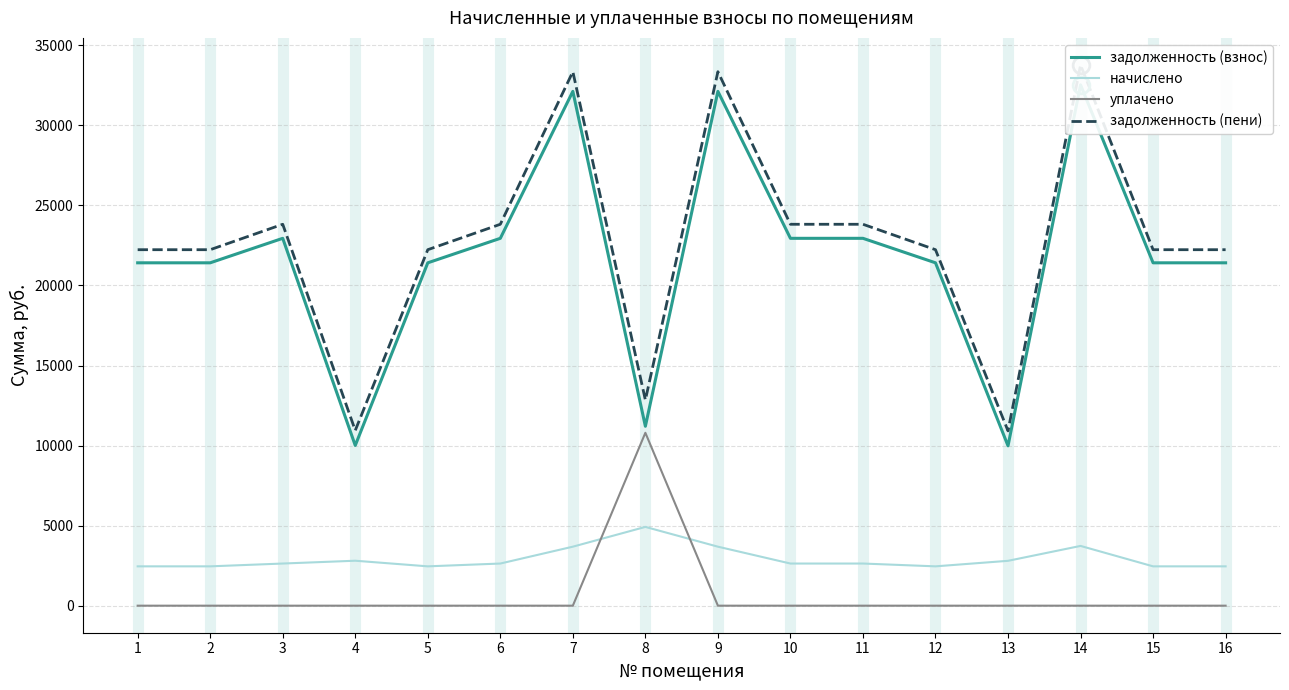

What are all the series names shown in the legend?

задолженность (взнос), начислено, уплачено, задолженность (пени)